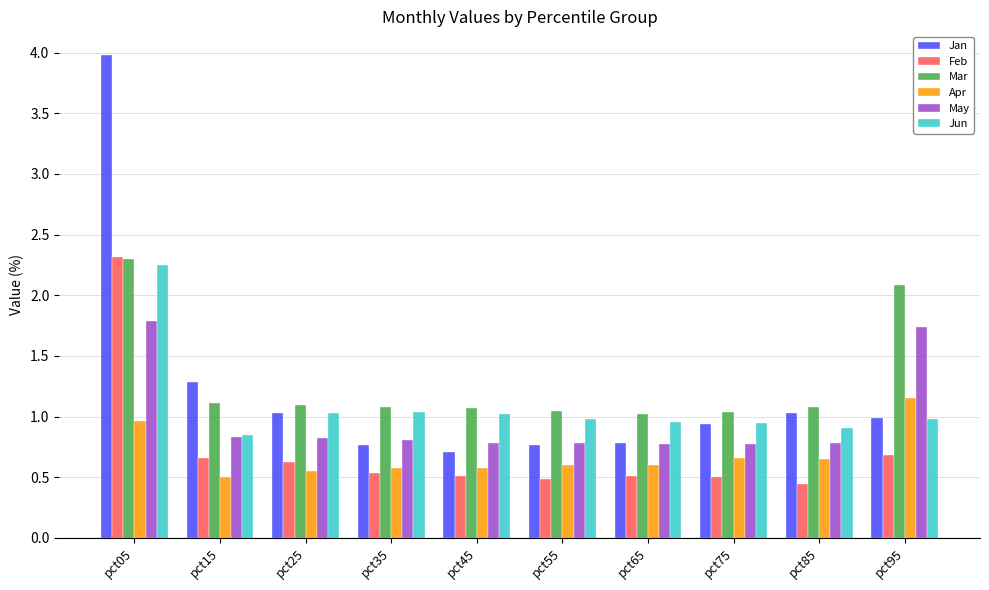

Is the value of Apr at pct15 greater than the value of May at pct75?

No